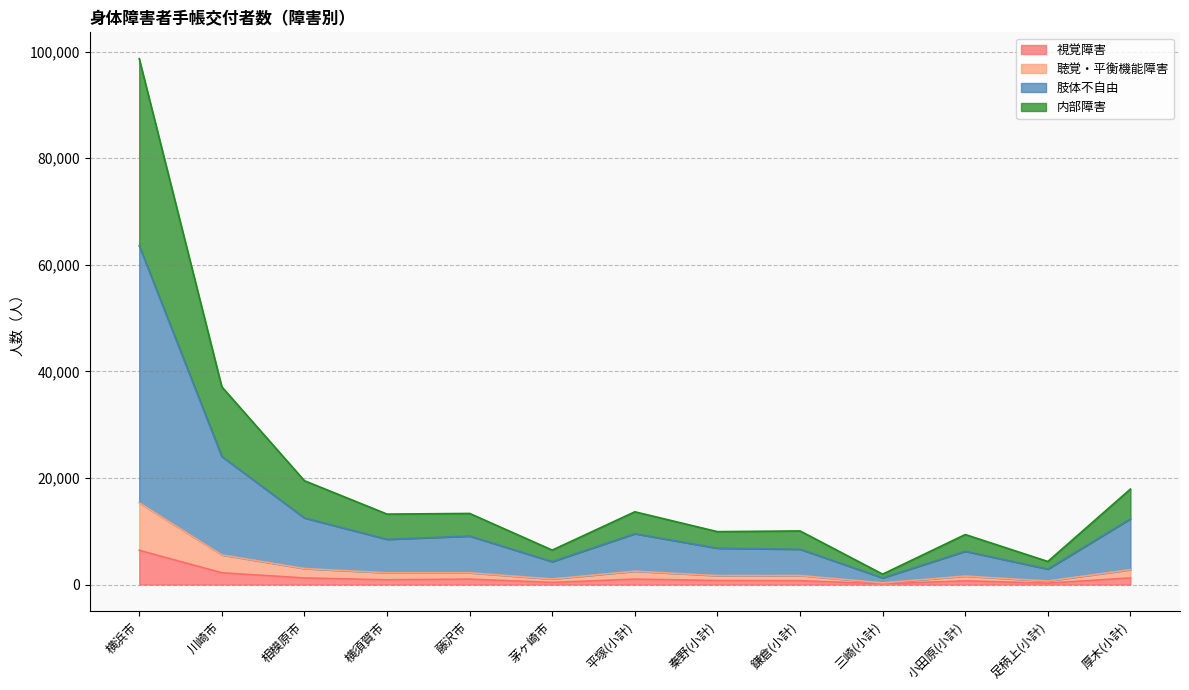

What is the highest value of the 視覚障害 series?

6438